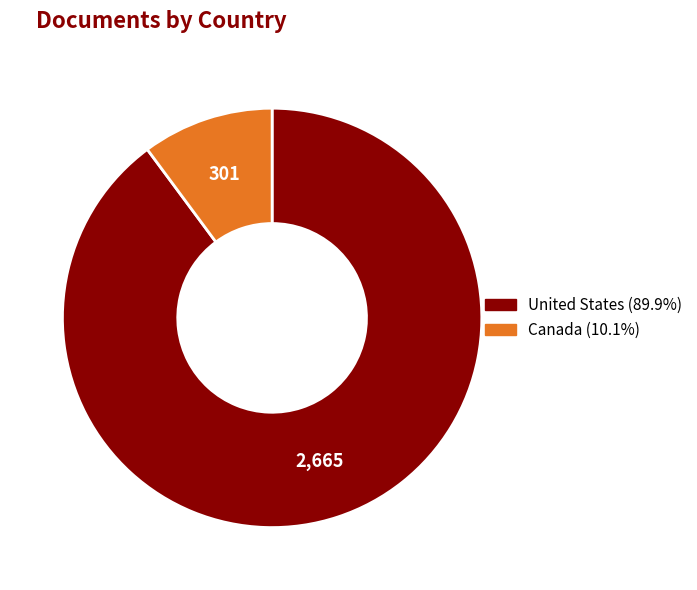

Rank the categories by value from highest to lowest.

United States, Canada